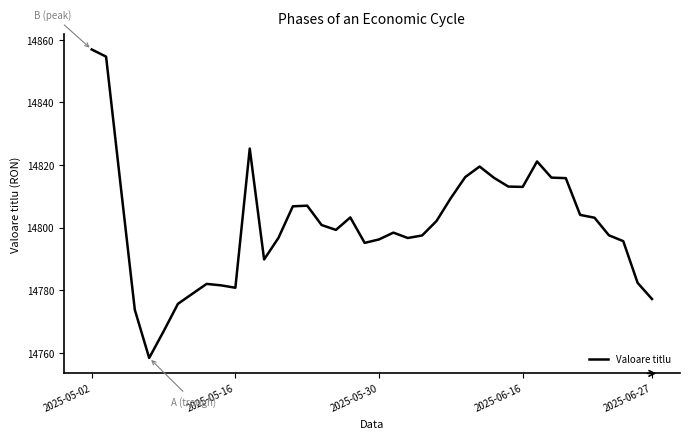

What is the smallest value displayed?

14758.4